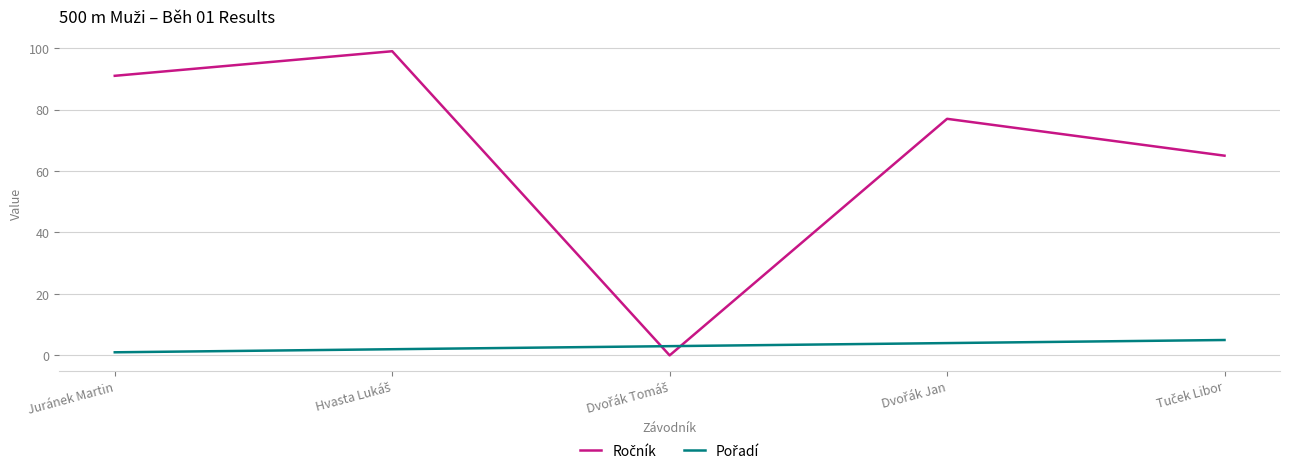

What position from the left is Juránek Martin?

1